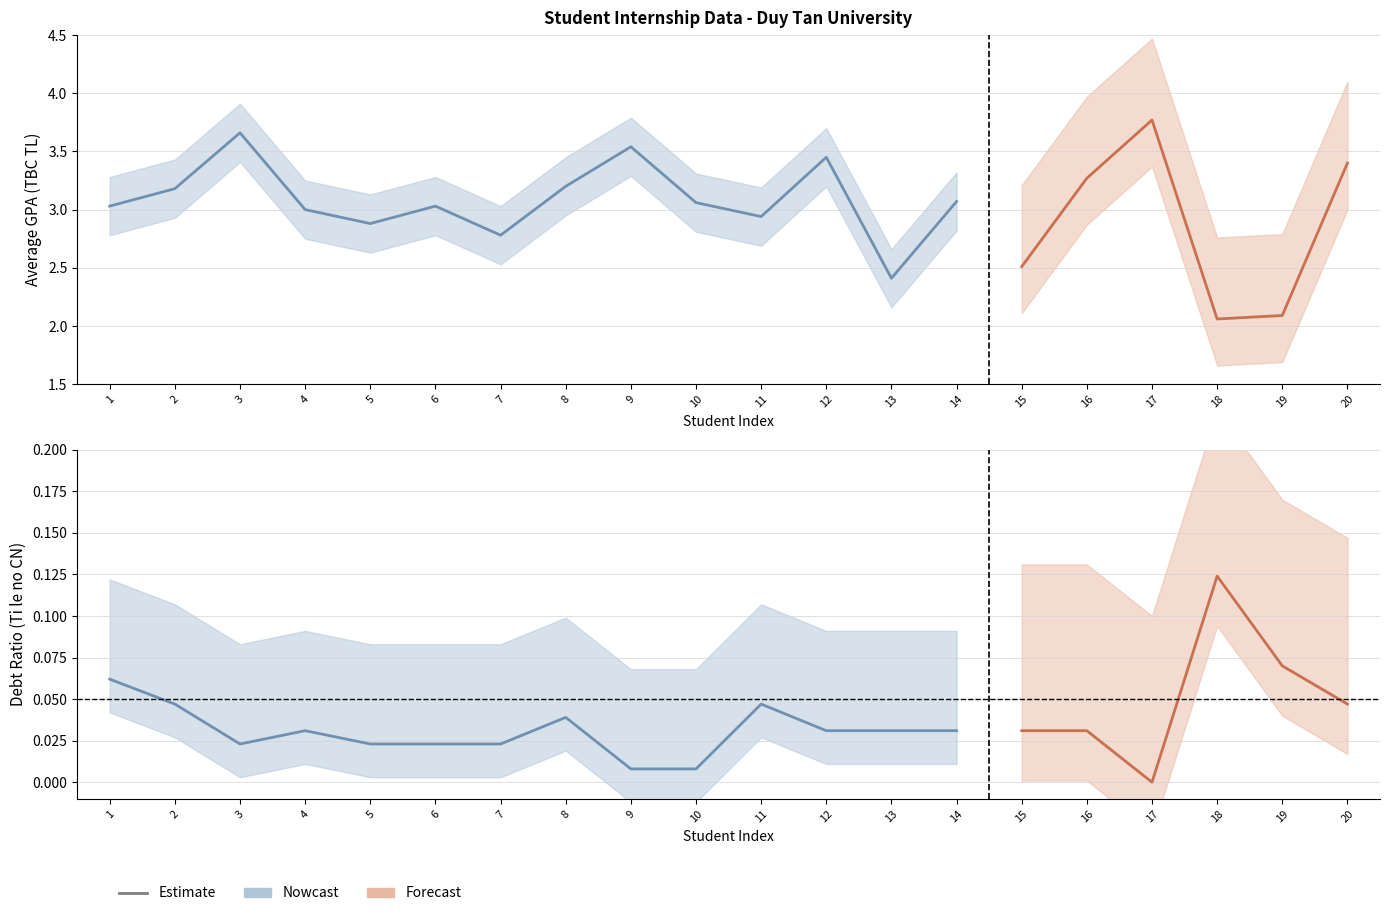

True or false: Ti le no CN has more than 0 points higher than both neighbors.

True